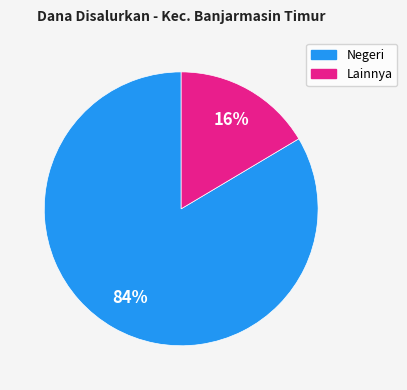

Is there a majority slice in this chart?

Yes